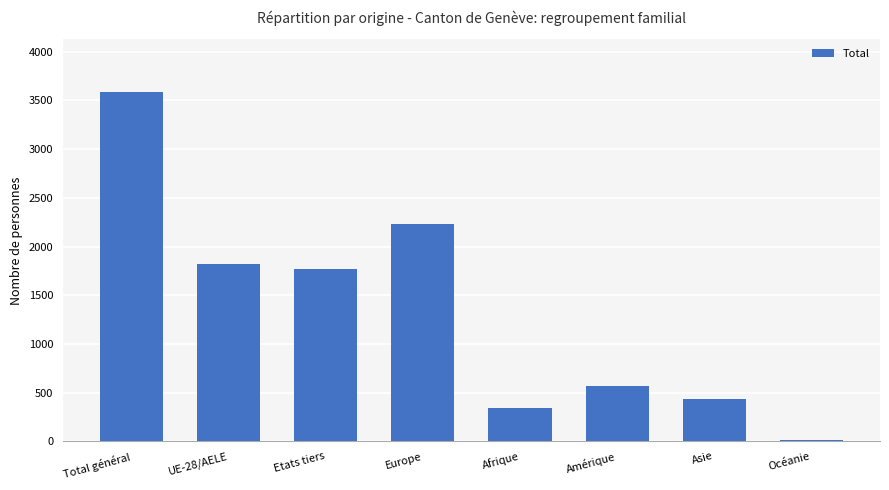

Which category has the lowest value across all series?

Océanie